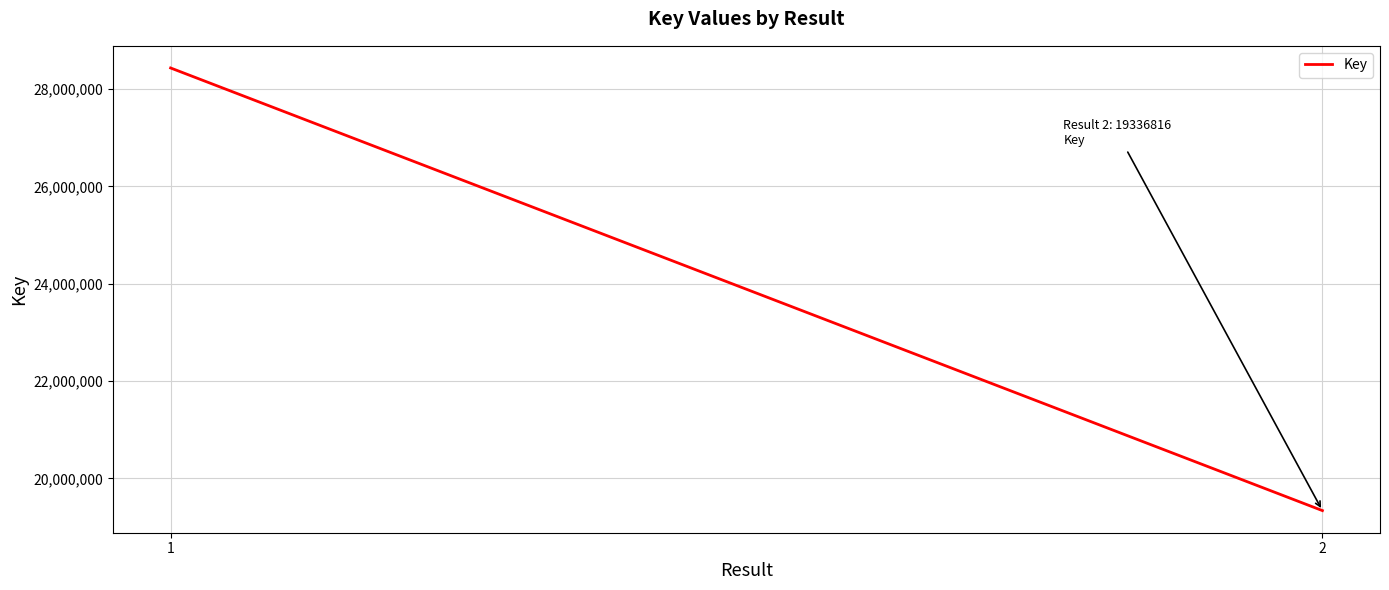

List the labels in order of value, smallest first.

2, 1